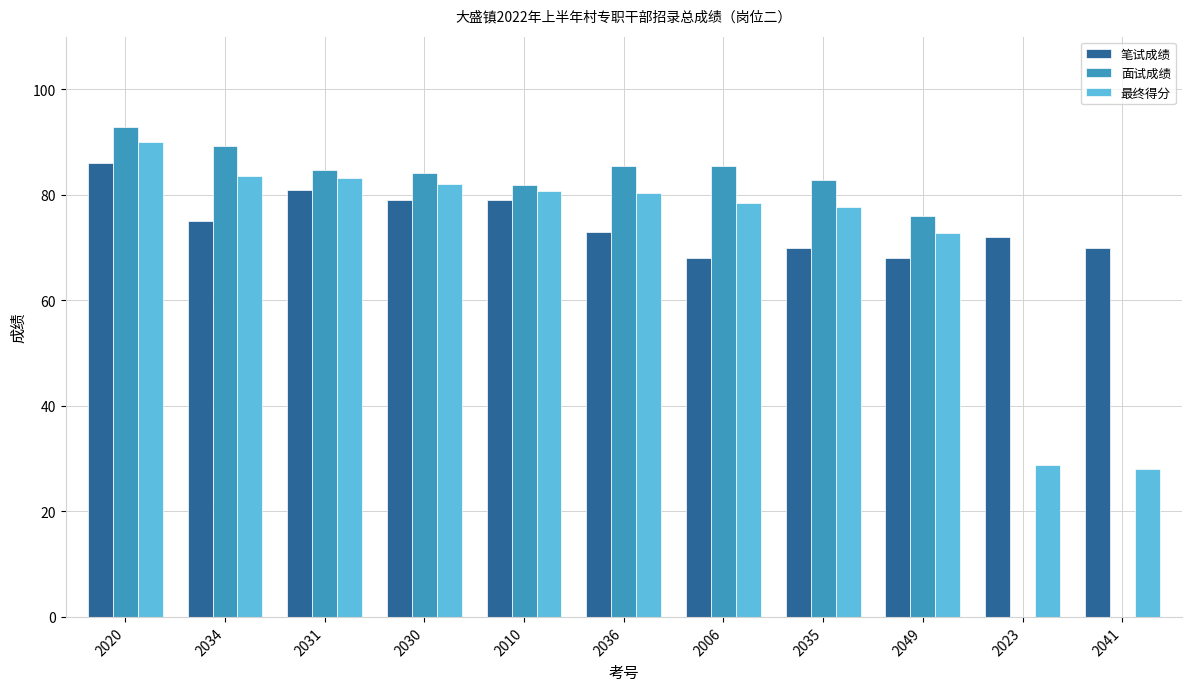

Which series changed the most between 2035 and 2041?

面试成绩